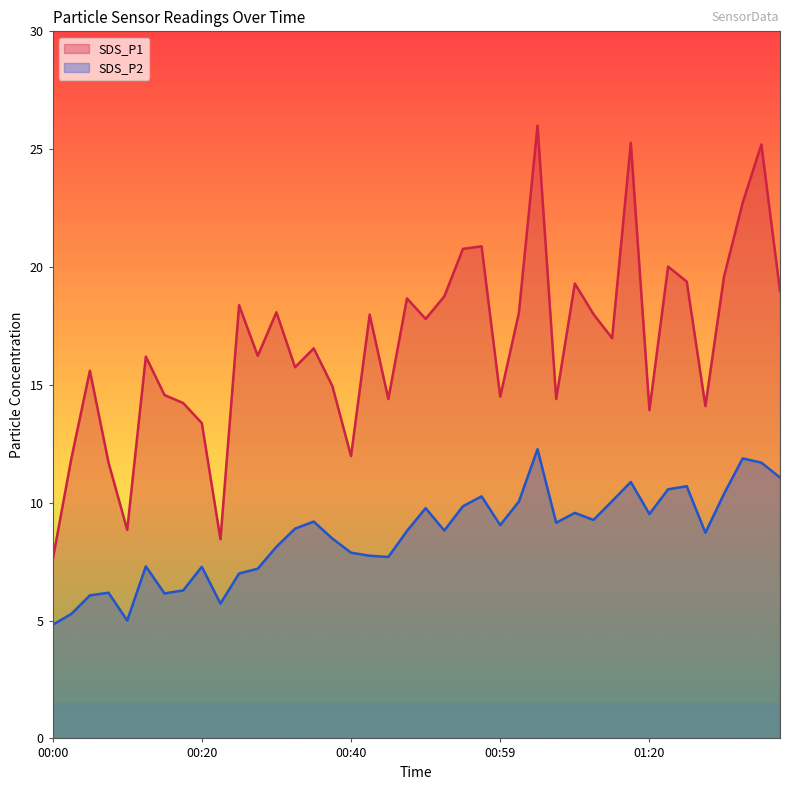

Read the SDS_P1 value at 00:25.

18.4